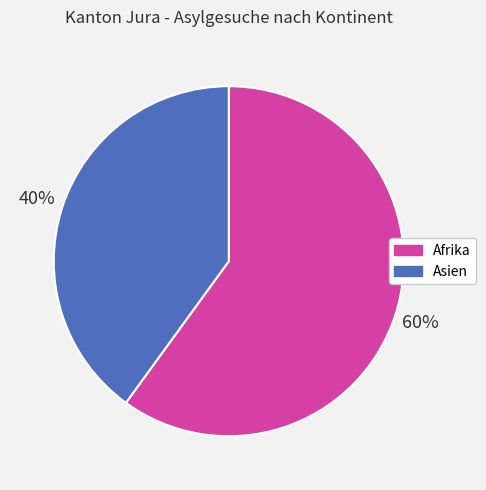

Does Afrika represent more than half of the total?

Yes